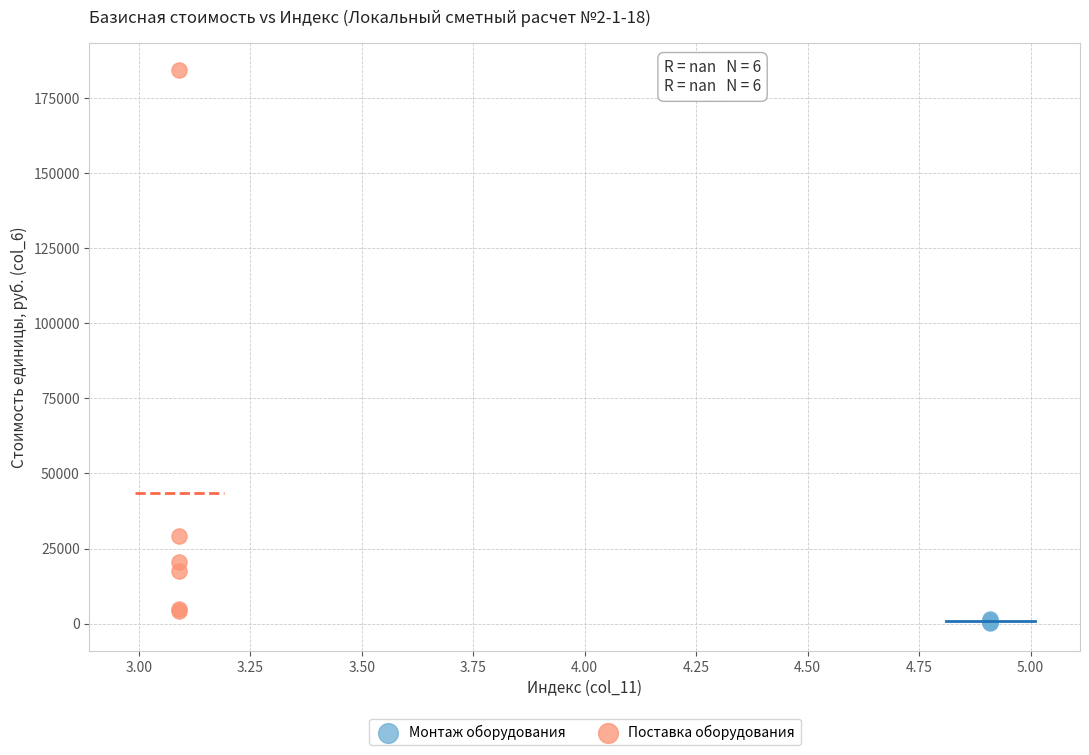

Which series contains the lowest Y value?

Монтаж оборудования